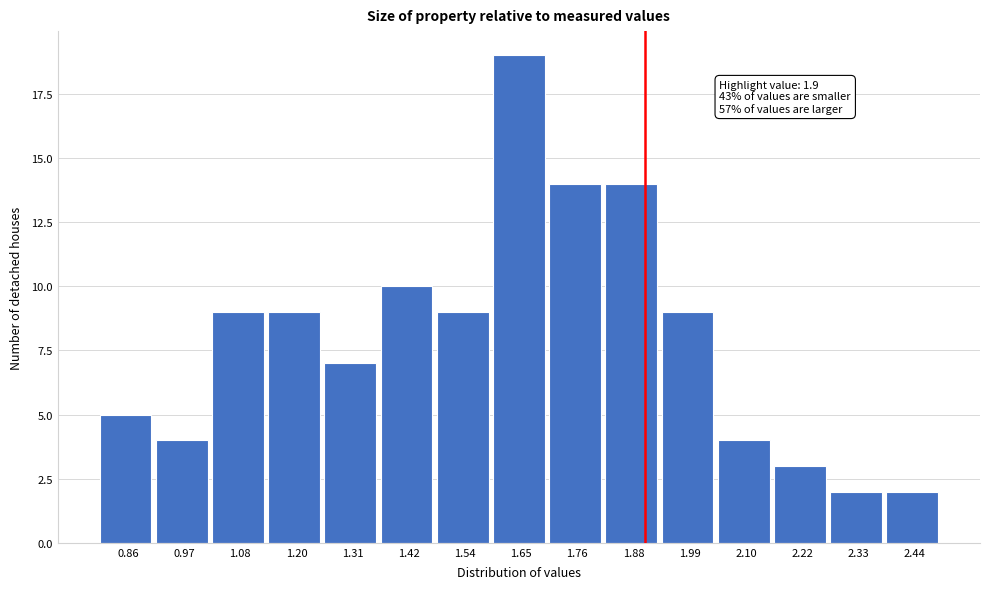

Over which range of the x-axis is the bar tallest?

1.60 to 1.70